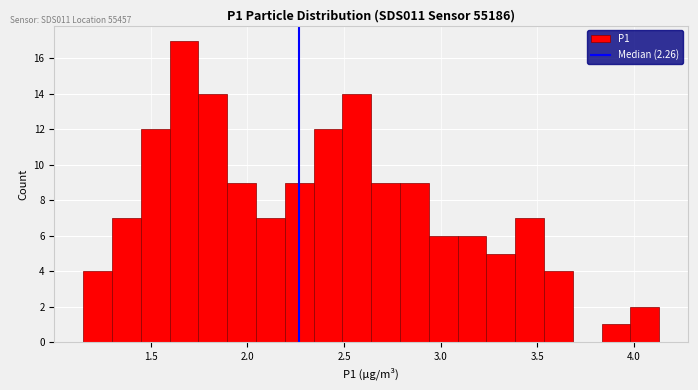

Read against the x-axis, roughly where is the centre of the tallest bar?

1.65